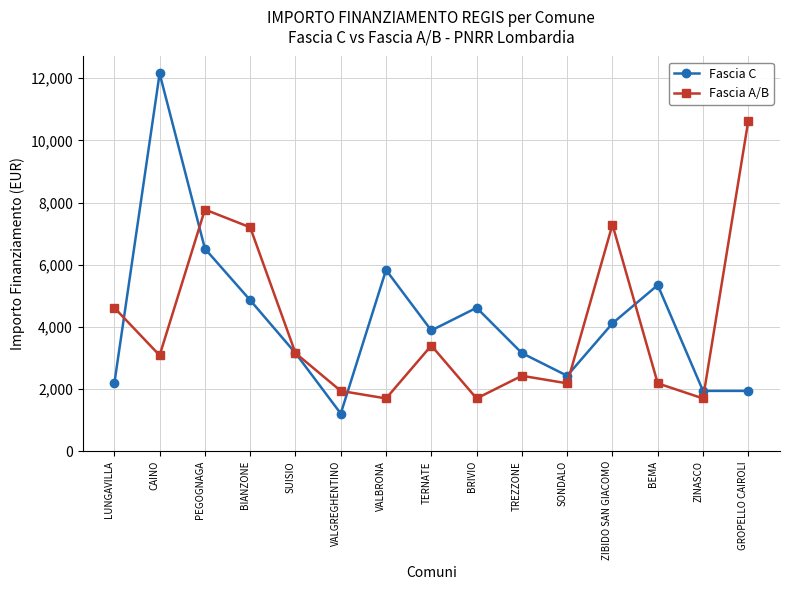

How many data points in Fascia C are less than 3888?

7